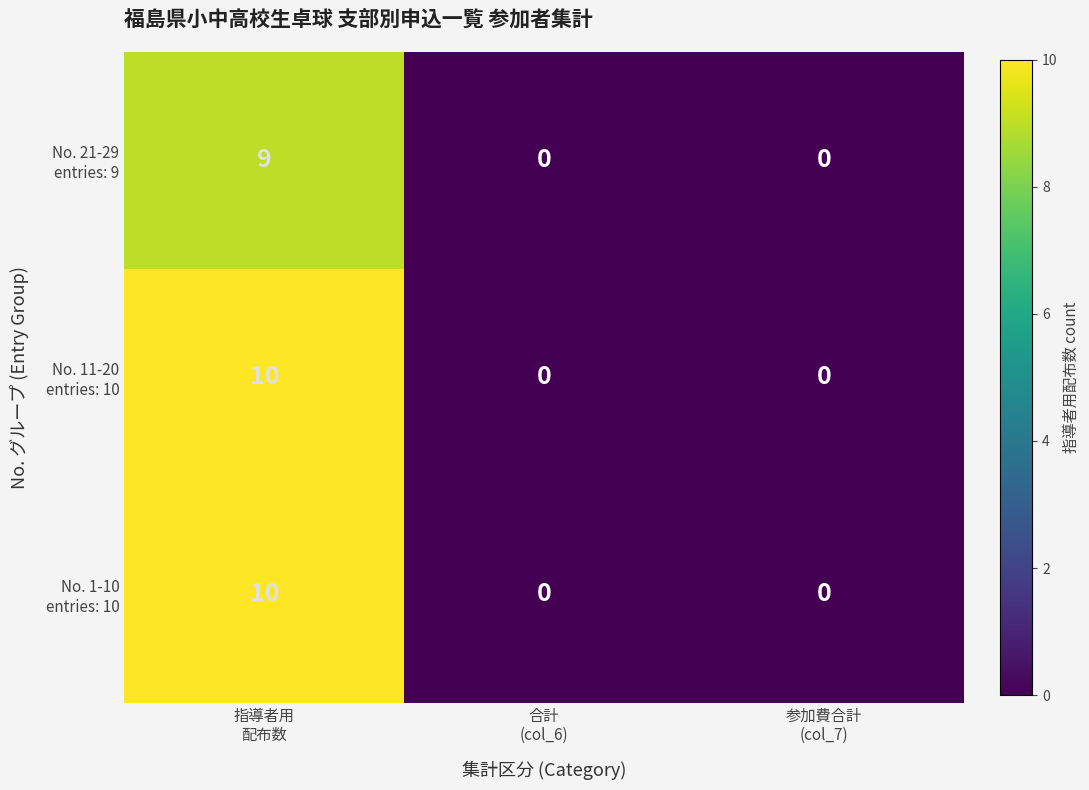

How many distinct data groups are displayed?

3